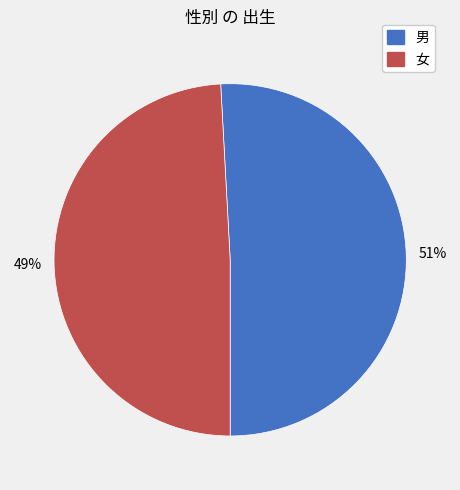

Does 男 represent more than half of the total?

Yes